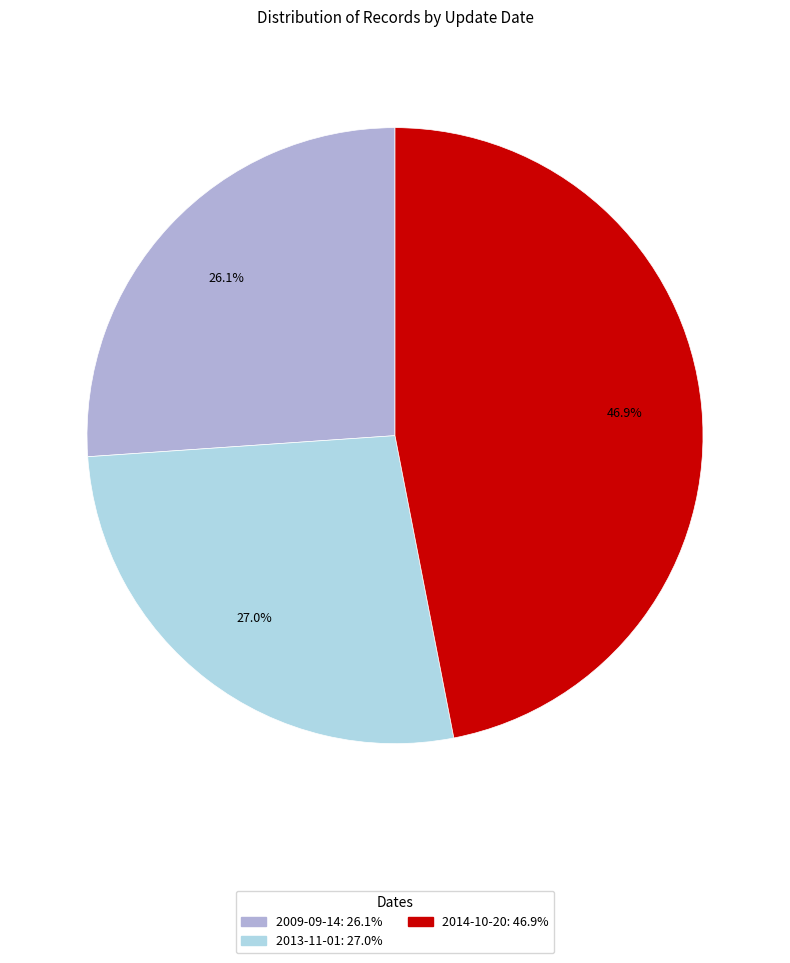

Is the sum of 2013-11-01 and 2009-09-14 greater than half?

Yes